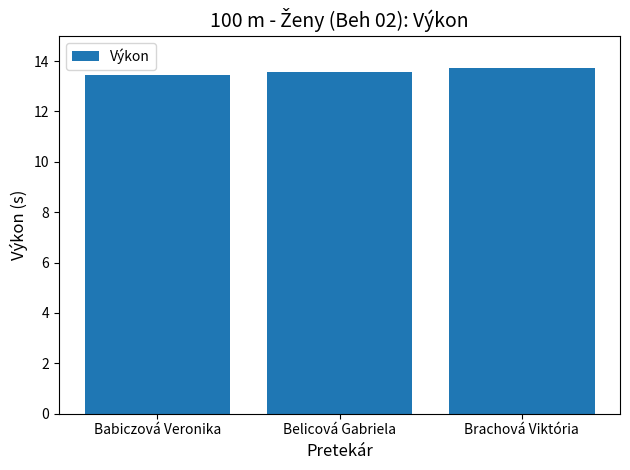

What is the label of the 1st bar from the left?

Babiczová Veronika